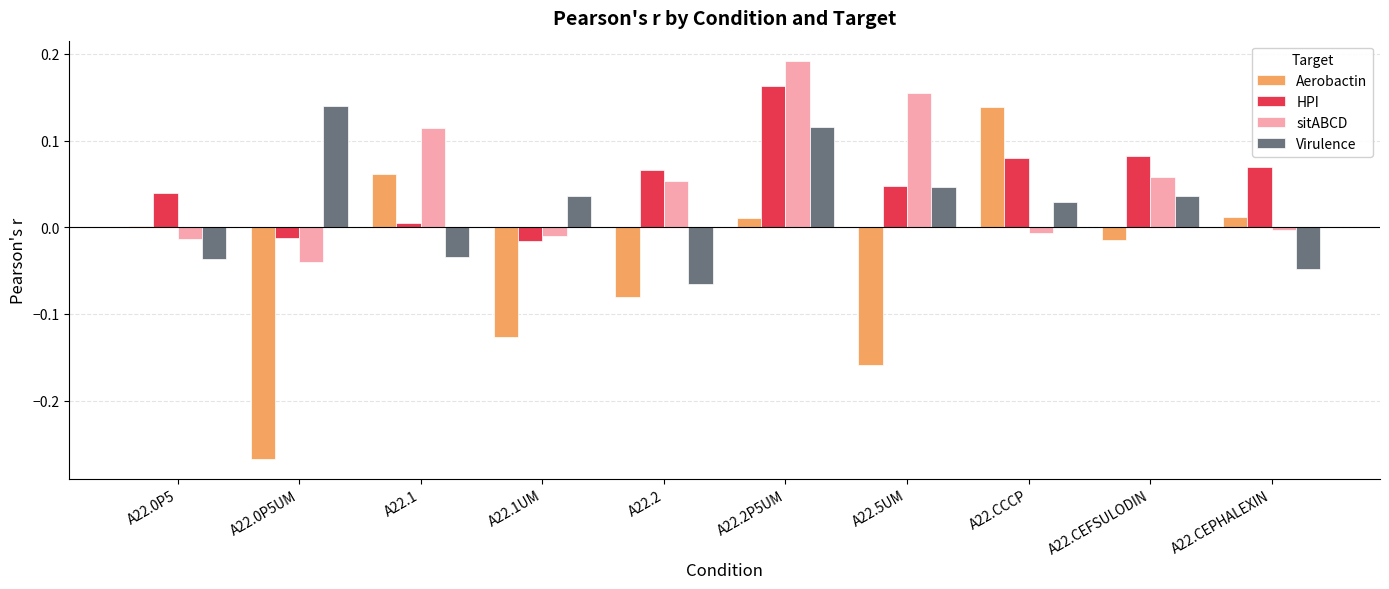

The value of HPI at A22.1UM is -0.0. True or false?

True